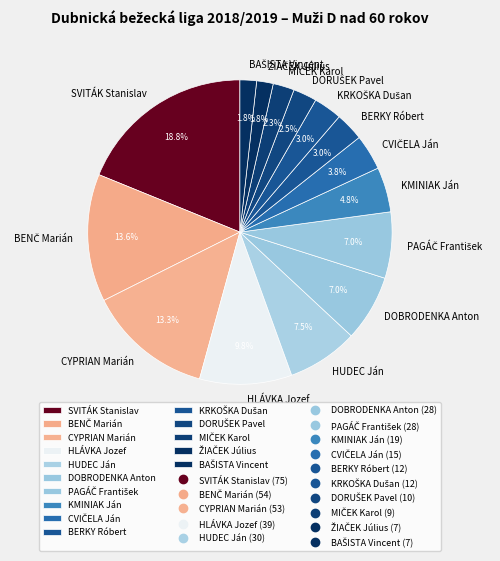

Which slice is the largest?

SVITÁK Stanislav